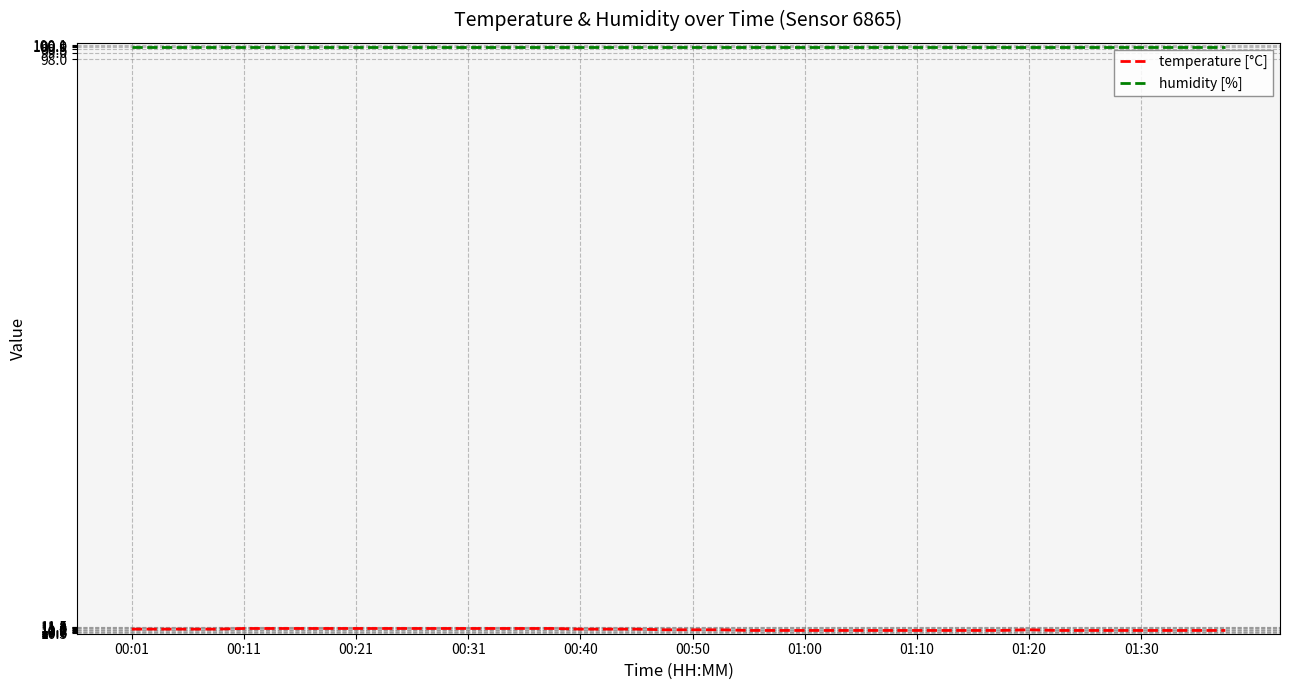

What is the maximum value shown in the chart?

99.9